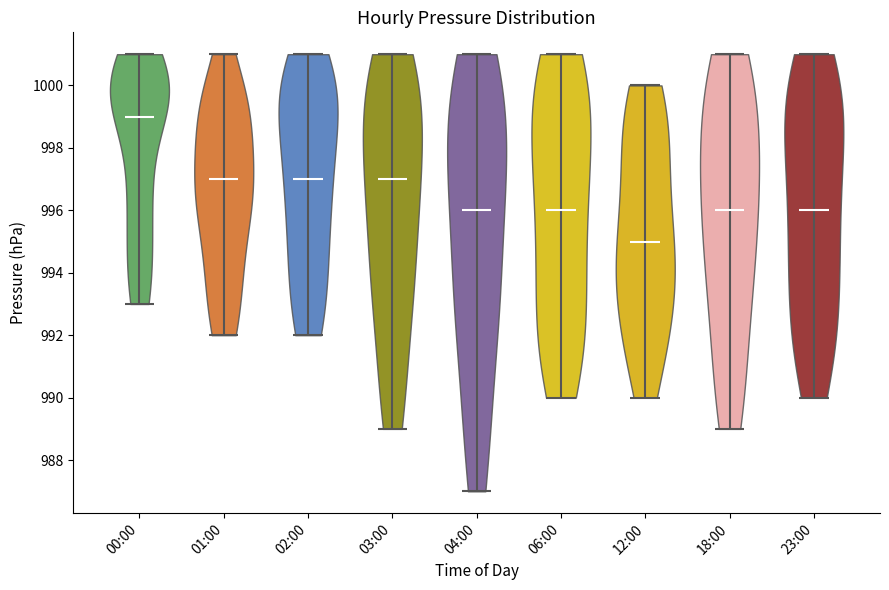

Reading left to right, read every violin against the y-axis: where its median line is, and the lowest and highest points it reaches. The values are not printed on the chart, so give them approximately, as read against the axis.

00:00: median line 999, lowest point 993, highest point 1001
01:00: median line 997, lowest point 992, highest point 1001
02:00: median line 997, lowest point 992, highest point 1001
03:00: median line 997, lowest point 989, highest point 1001
04:00: median line 996, lowest point 987, highest point 1001
06:00: median line 996, lowest point 990, highest point 1001
12:00: median line 995, lowest point 990, highest point 1000
18:00: median line 996, lowest point 989, highest point 1001
23:00: median line 996, lowest point 990, highest point 1001